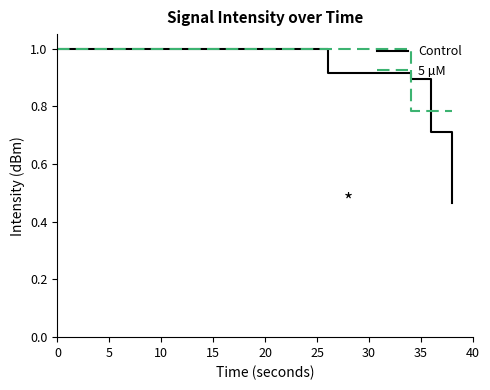

What is the greatest value displayed?

1.0